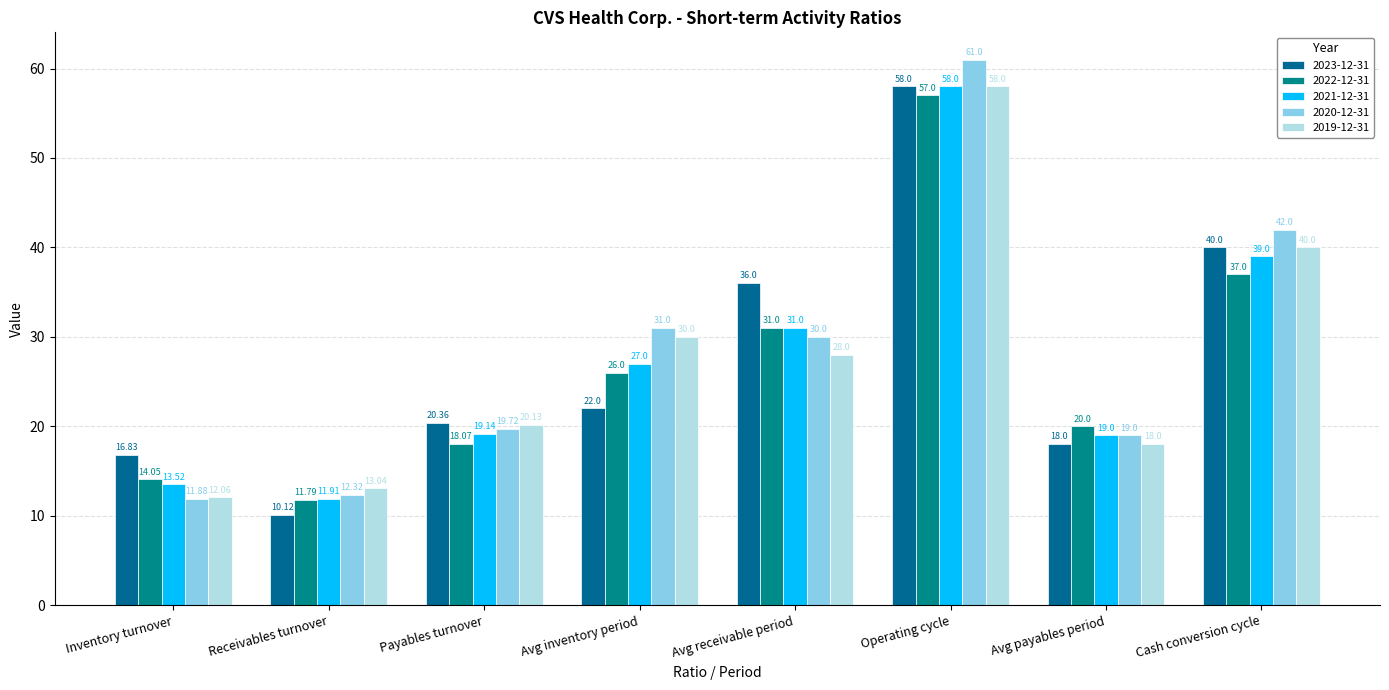

How many bars are there in each group?

5